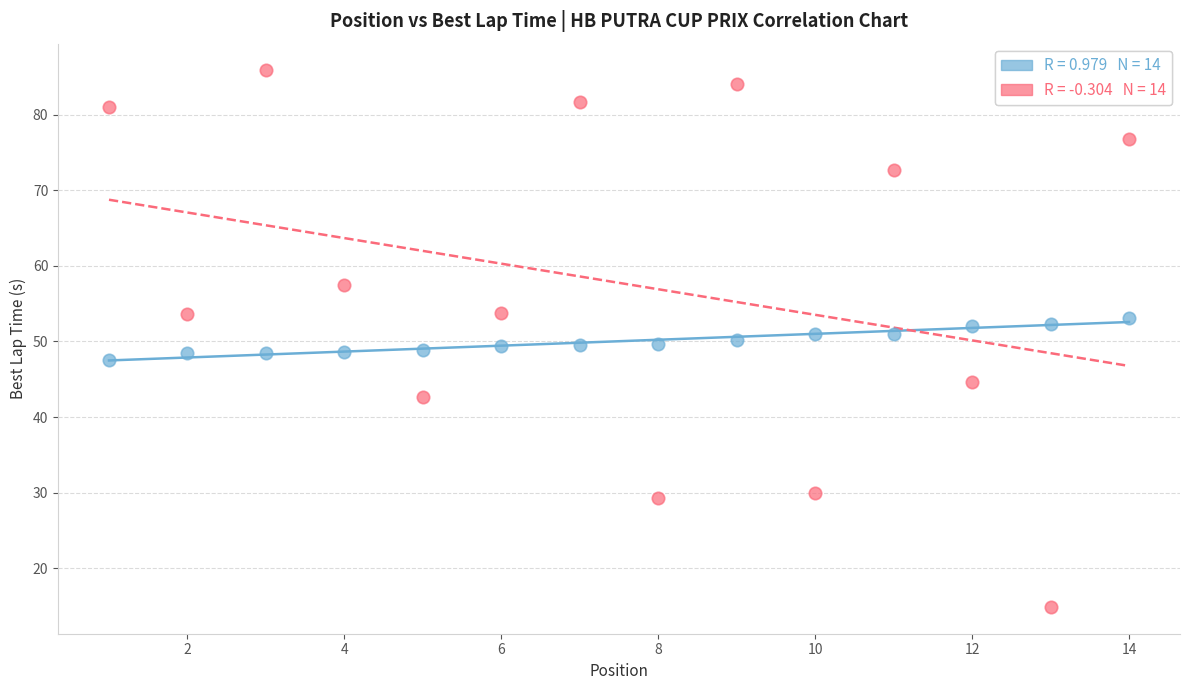

Across all data points, what is the range of Y values (max minus min)?

70.9